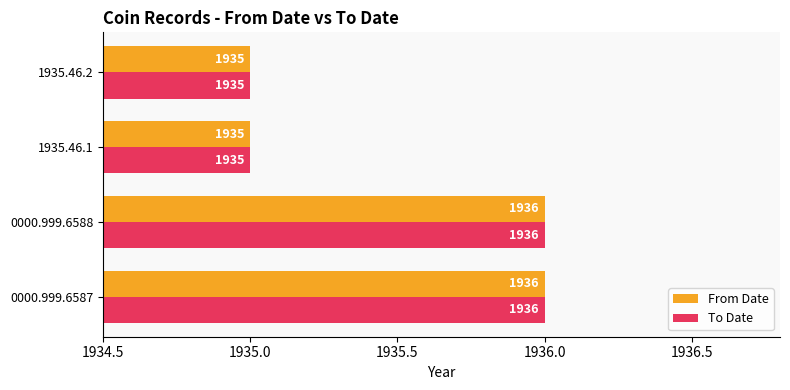

What is the highest value of the To Date series?

1936